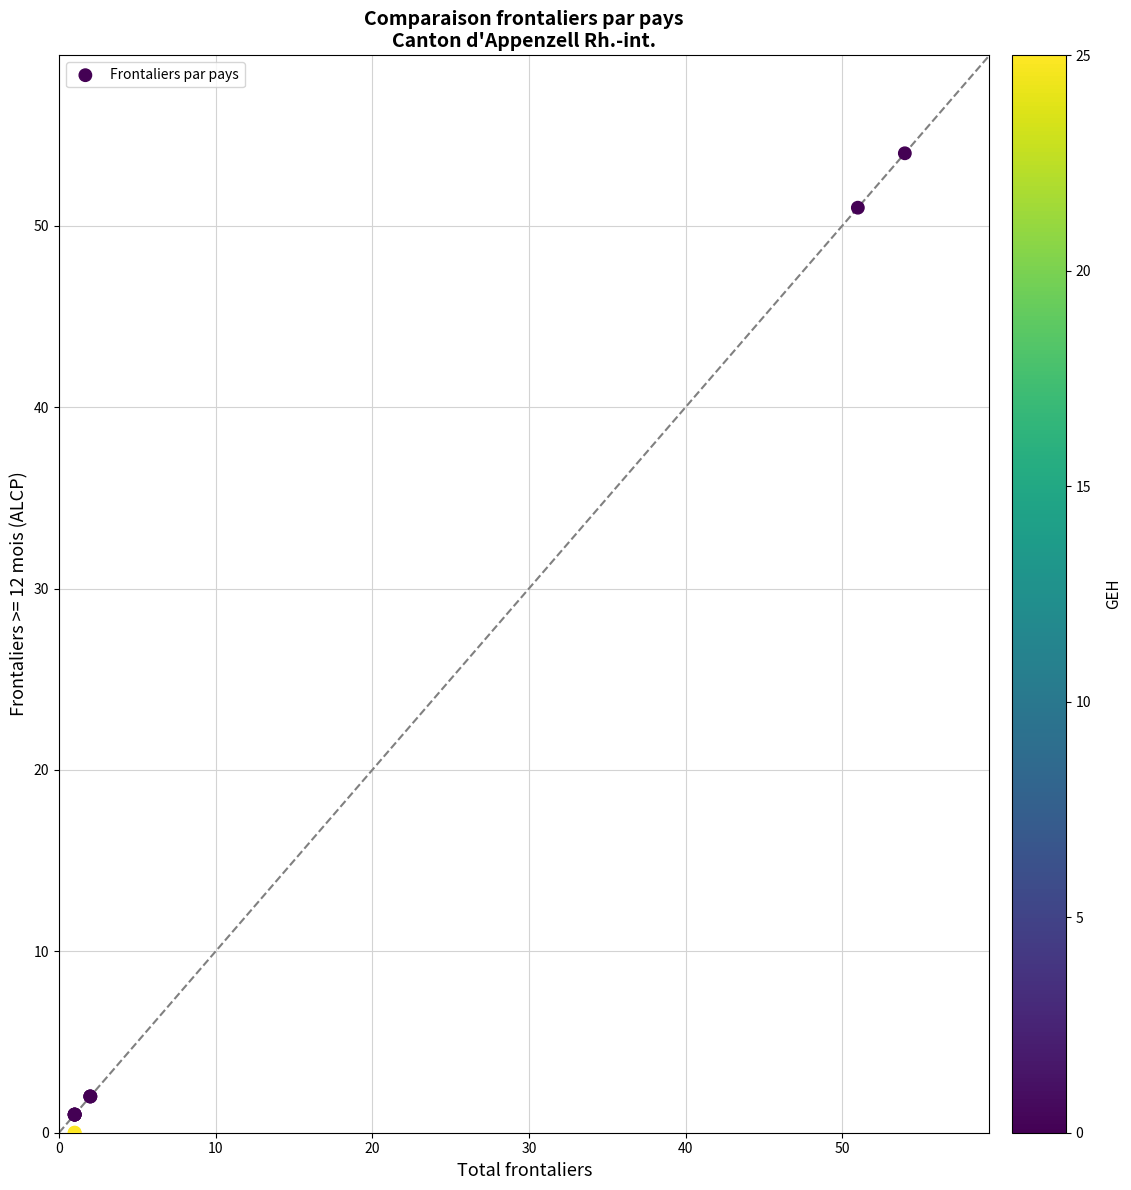

What Y value in the scatter plot is closest to 27?

51